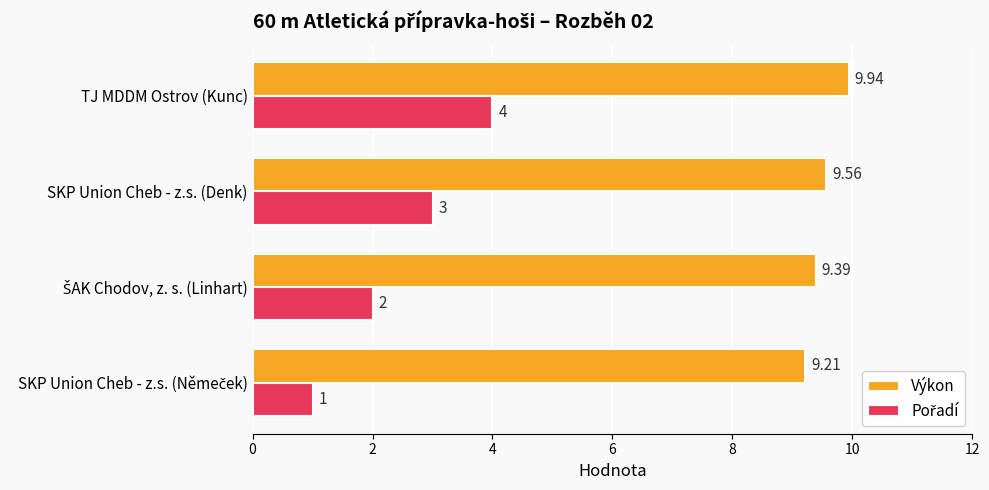

At which category does the chart reach its peak across all series?

TJ MDDM Ostrov (Kunc)